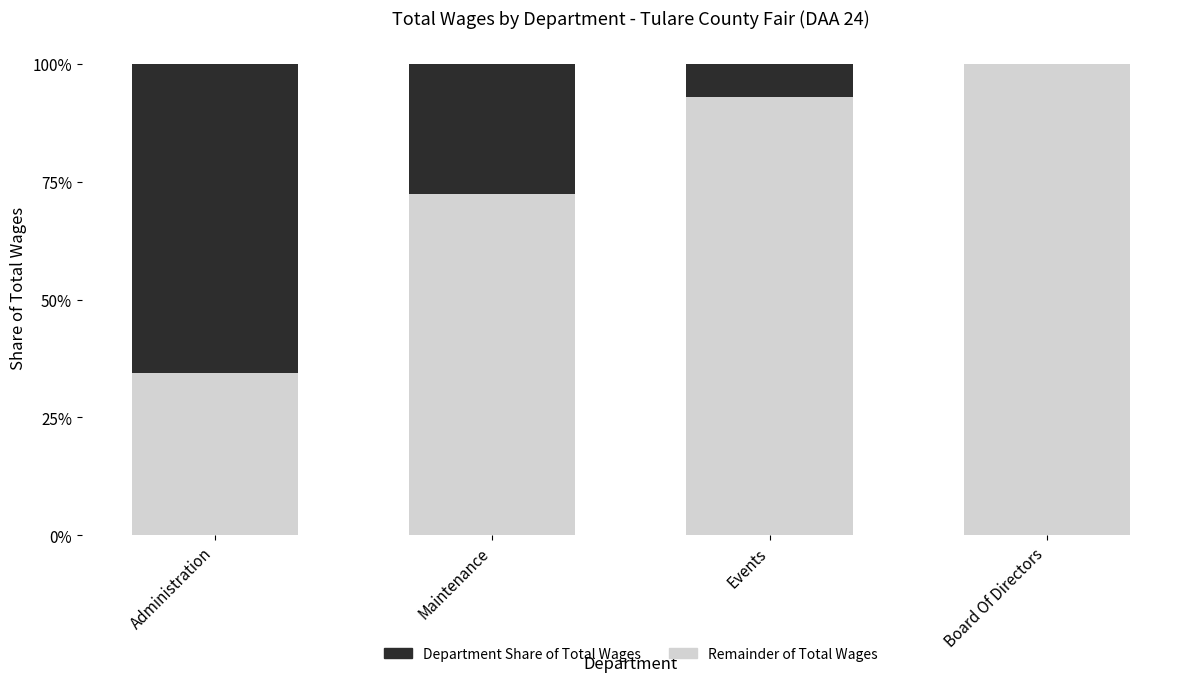

Are the bars grouped side by side (vs. stacked)?

No